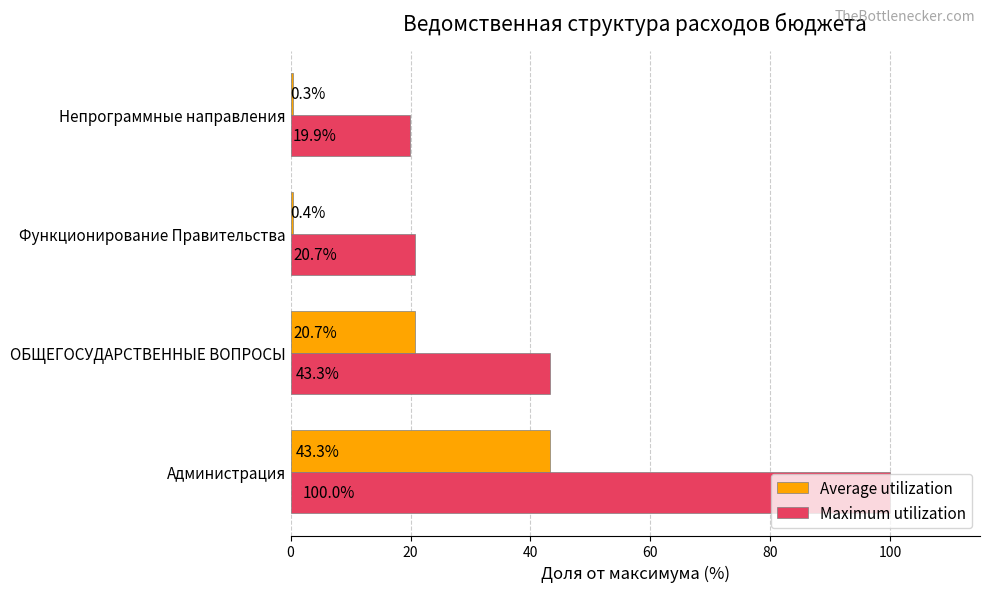

What is the average value of the Average utilization series?

16.2